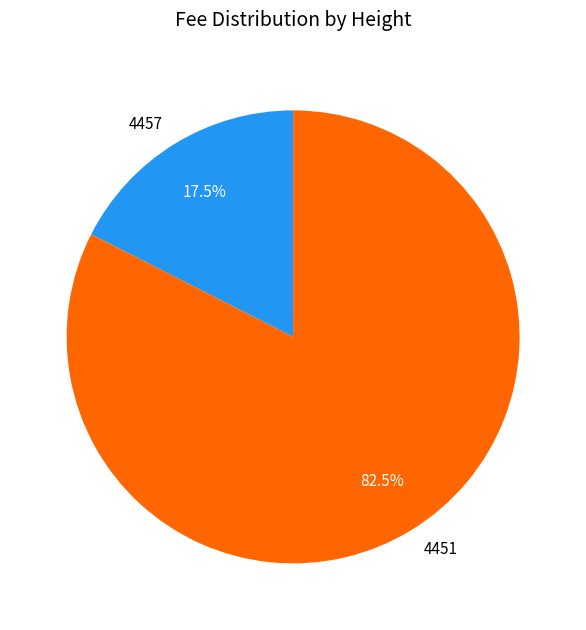

What is the majority slice?

4451